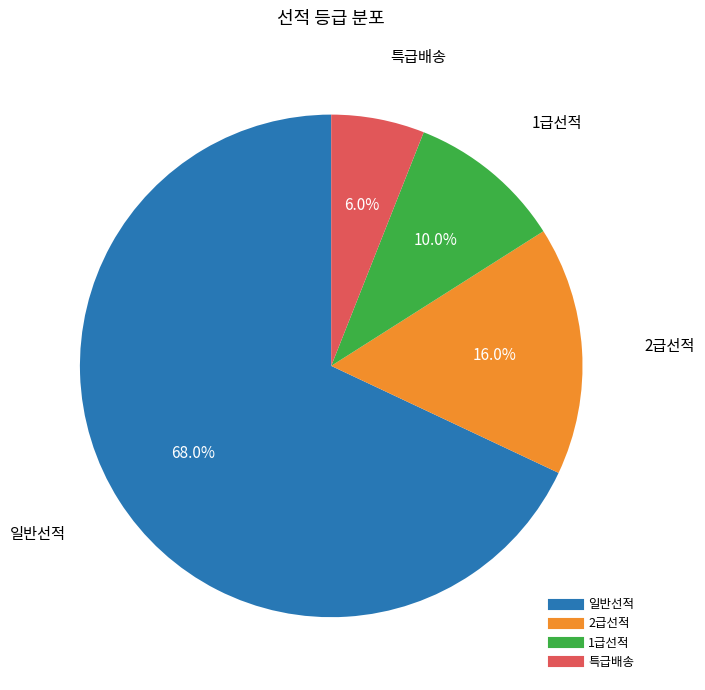

Rank the categories by value from lowest to highest.

특급배송, 1급선적, 2급선적, 일반선적